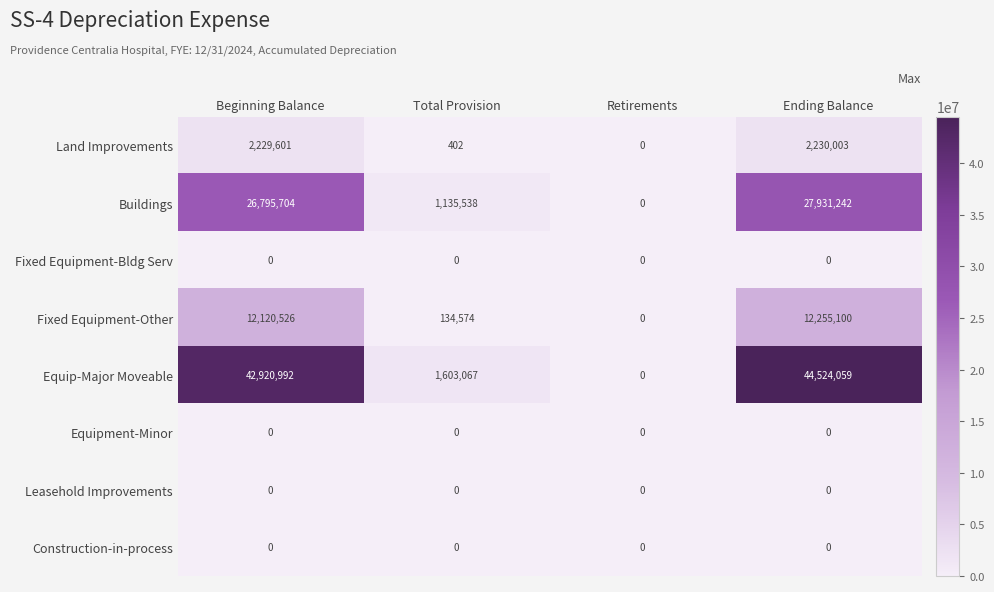

Which category has the highest value across all series?

Ending Balance